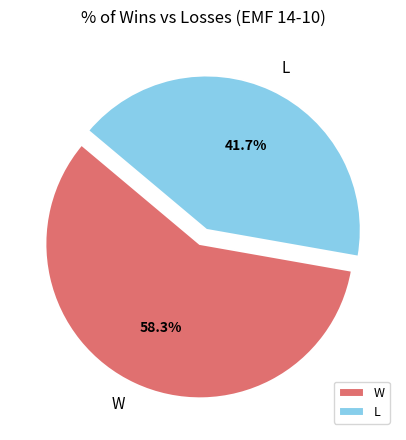

Between L and W, which is larger?

W